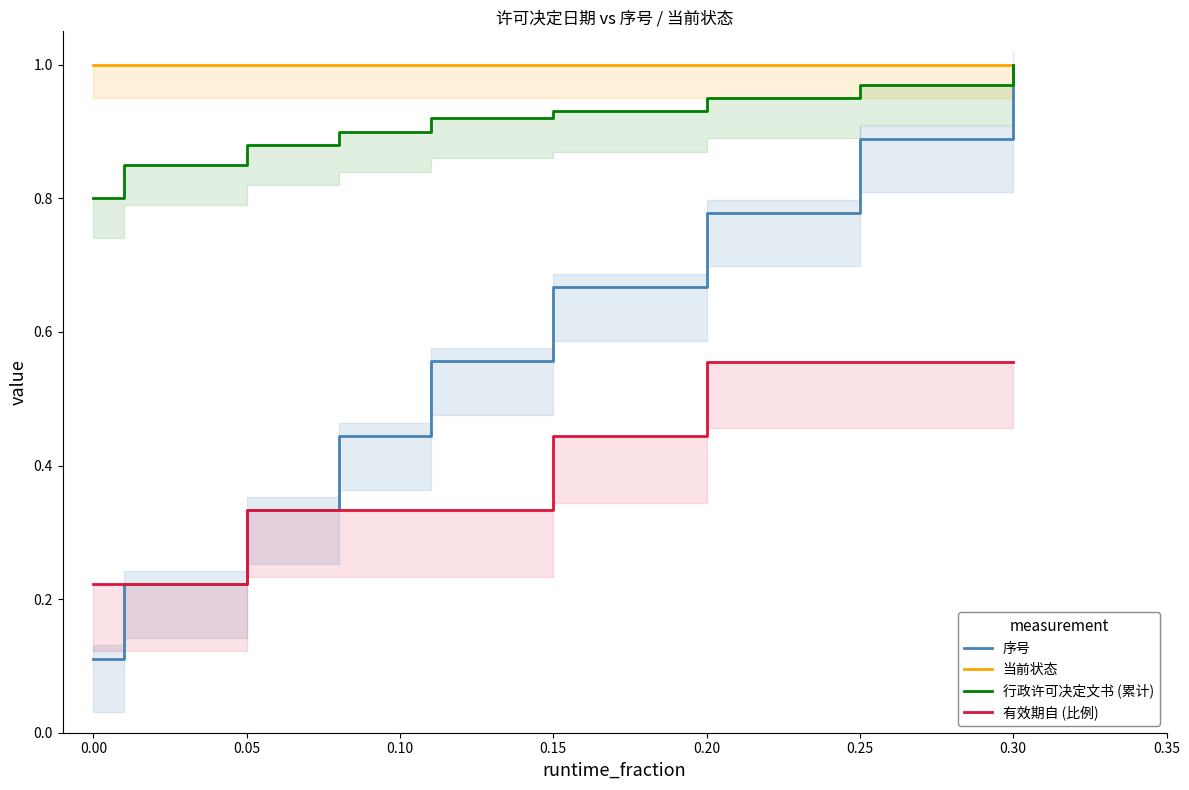

True or false: 当前状态 has a value of 1.0 at 0.05.

True